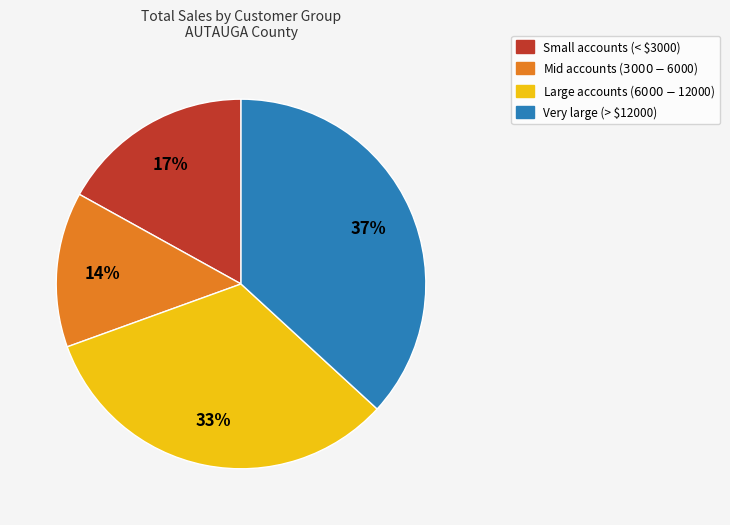

True or false: Very large (> $12000) accounts for 45% of the total.

False